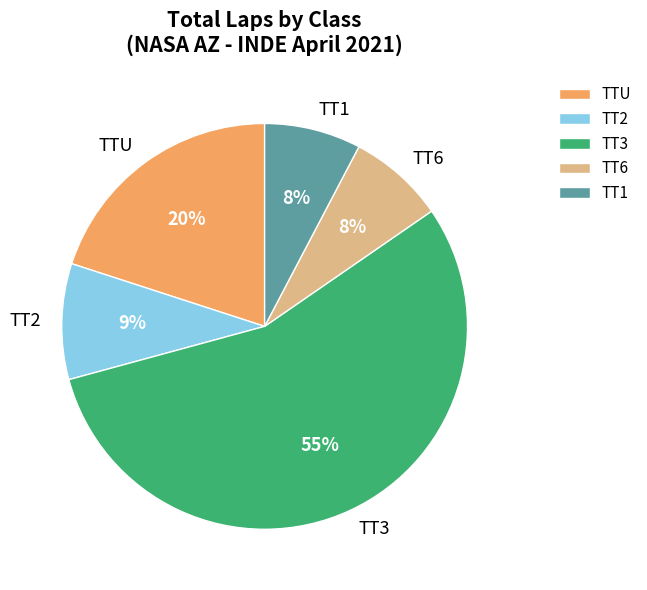

Is it true that TT1 is 8% of the pie?

True